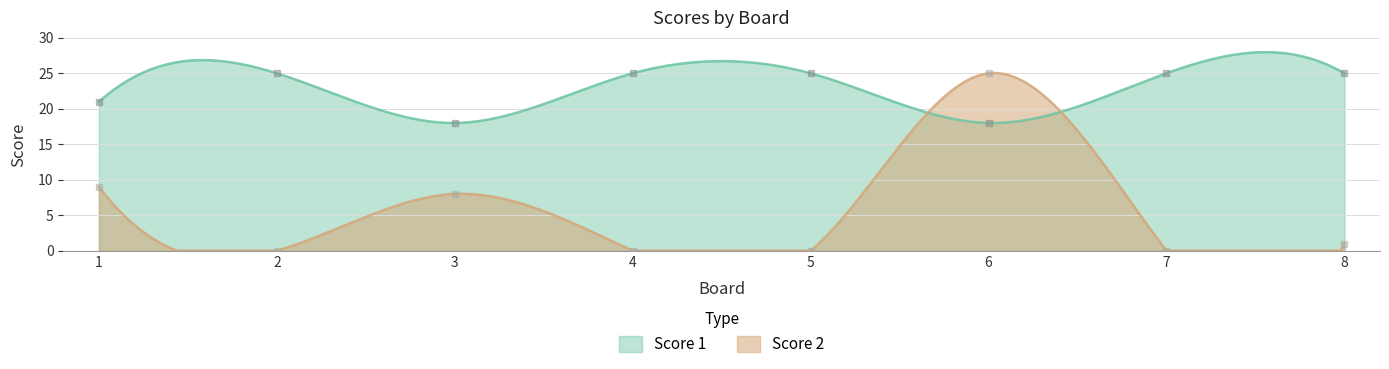

True or false: Score 1 has more than 0 interior local peaks.

True